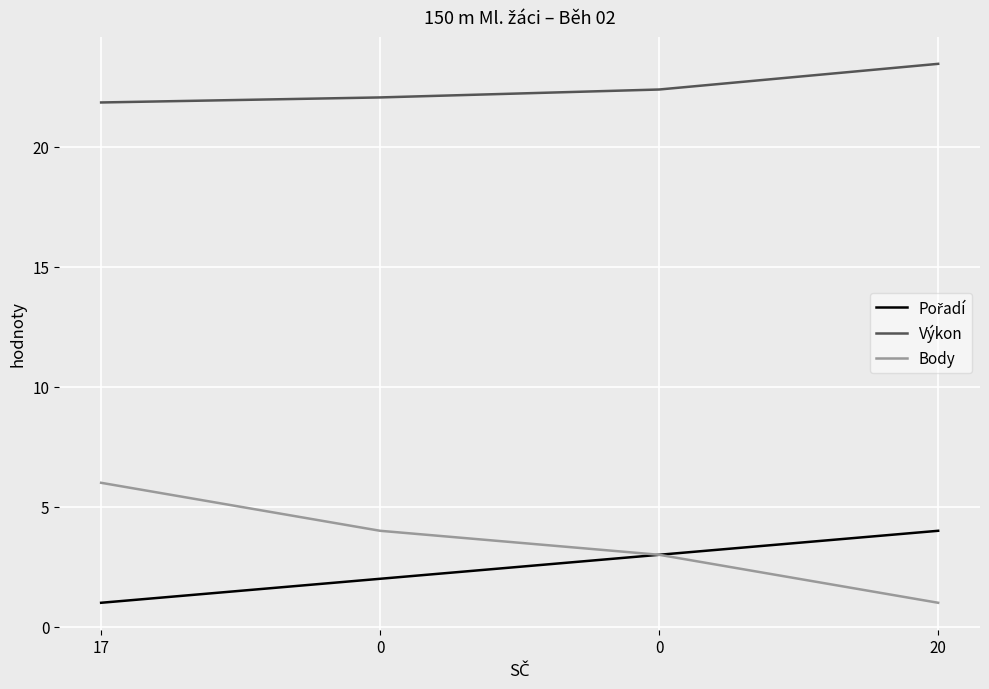

Is this an area chart (filled region under the line)?

No